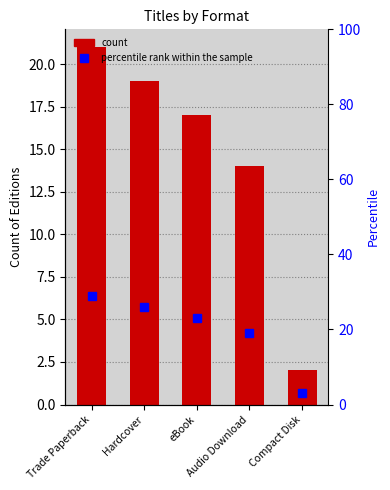

What position from the right is eBook?

3